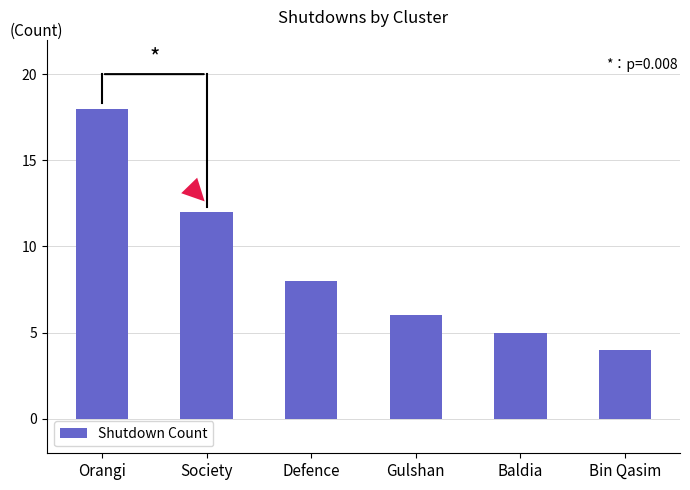

Which has a higher value, Gulshan or Defence?

Defence